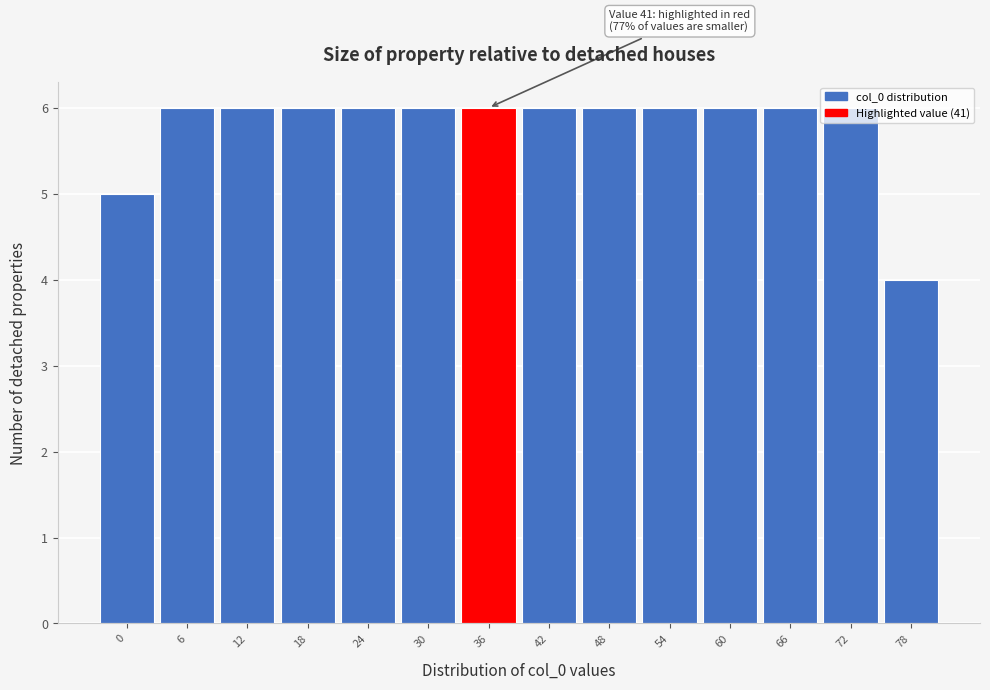

True or false: the data shows 2 at 60.

False